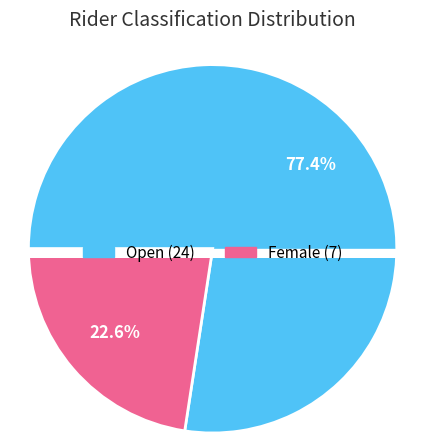

Which category has the smallest portion of the pie?

Female